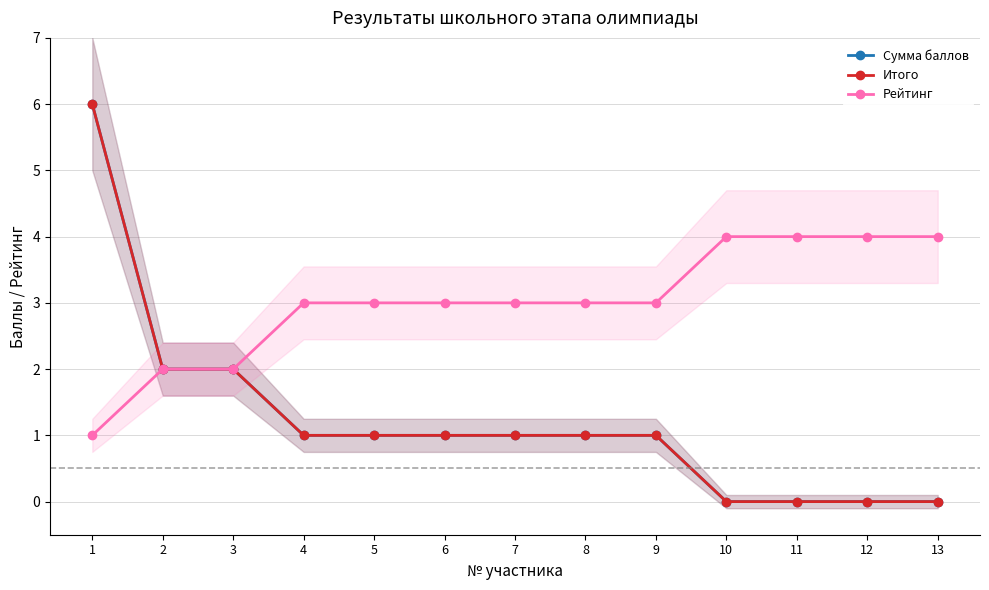

True or false: Итого and Рейтинг intersect in this chart.

False